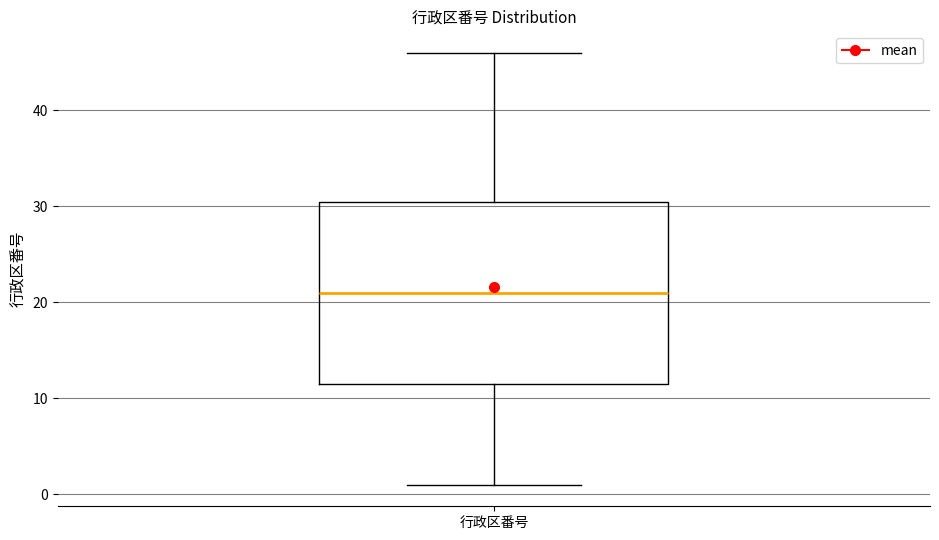

Transcribe this box plot: give where the median line is, the range the box spans, and where the two whiskers end, as read against the y-axis. The values are not printed on the chart, so give them approximately, as read against the axis.

median 21, box 12 to 31, whiskers 1 to 46